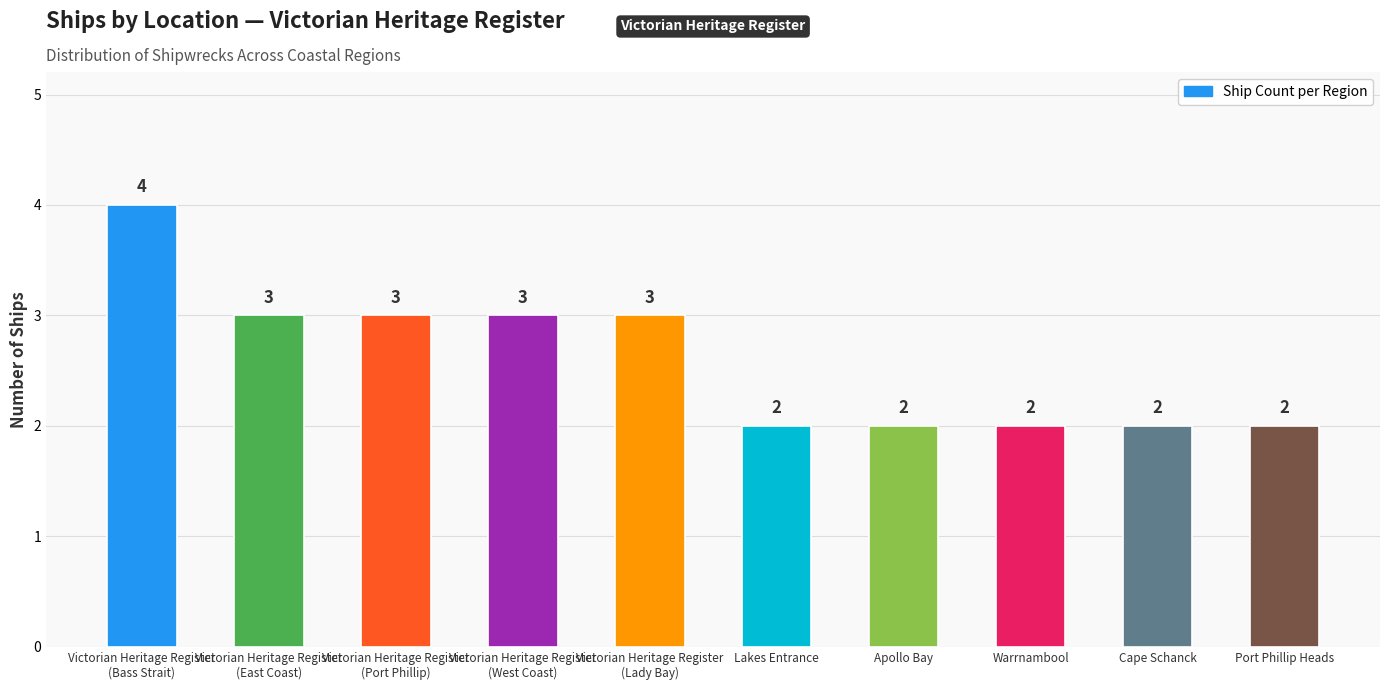

Reading left to right, list all the values displayed in this chart.

4	3	3	3	3	2	2	2	2	2